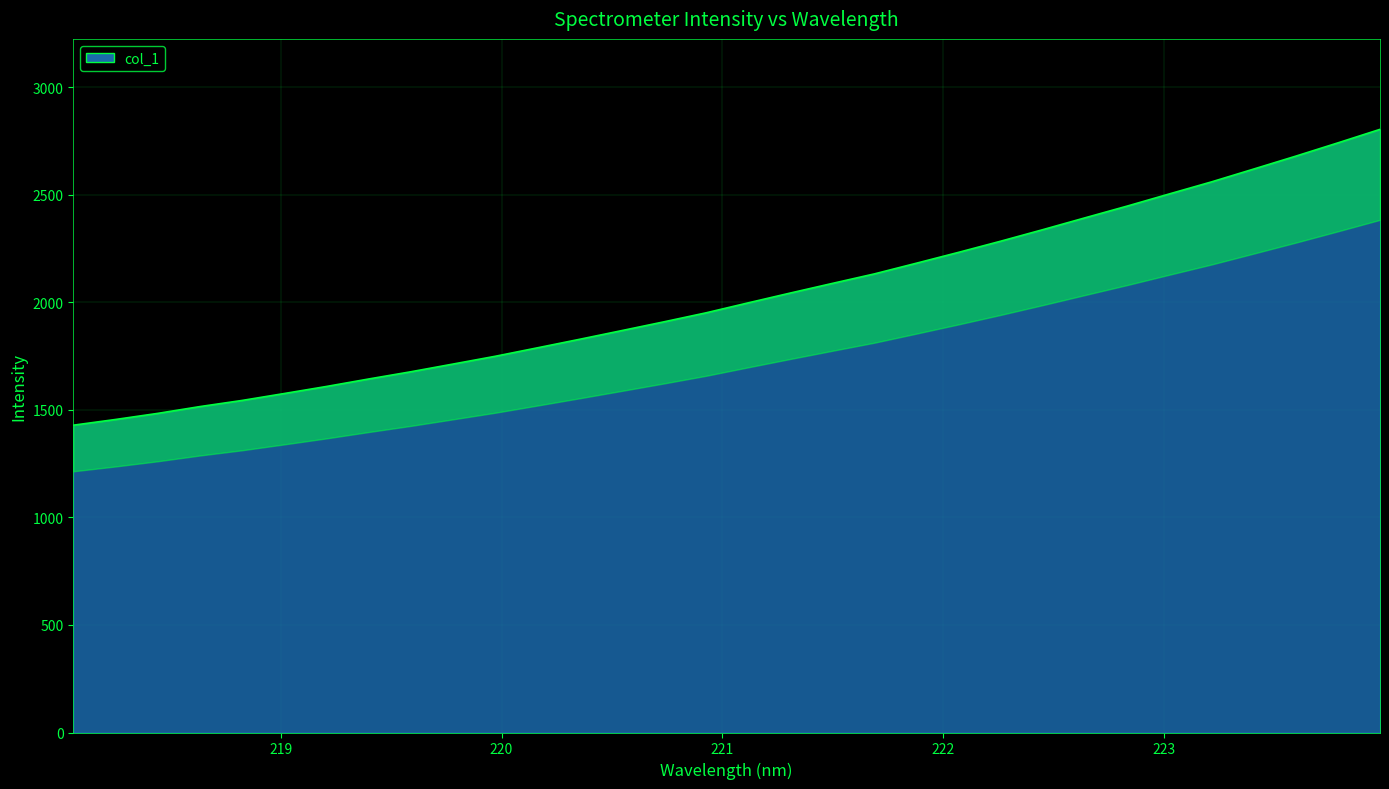

List the labels in order of value, largest first.

223.9802, 223.7895, 223.5987, 223.408, 223.2172, 223.0264, 222.8355, 222.6447, 222.4538, 222.263, 222.0721, 221.8812, 221.6902, 221.4993, 221.3083, 221.1174, 220.9264, 220.7354, 220.5444, 220.3533, 220.1623, 219.9712, 219.7801, 219.589, 219.3979, 219.2067, 219.0156, 218.8244, 218.6332, 218.442, 218.2508, 218.0596